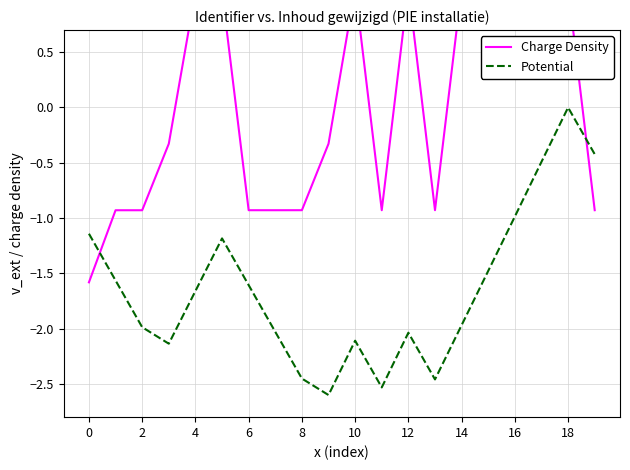

True or false: Charge Density has more than 2 interior local peaks.

True